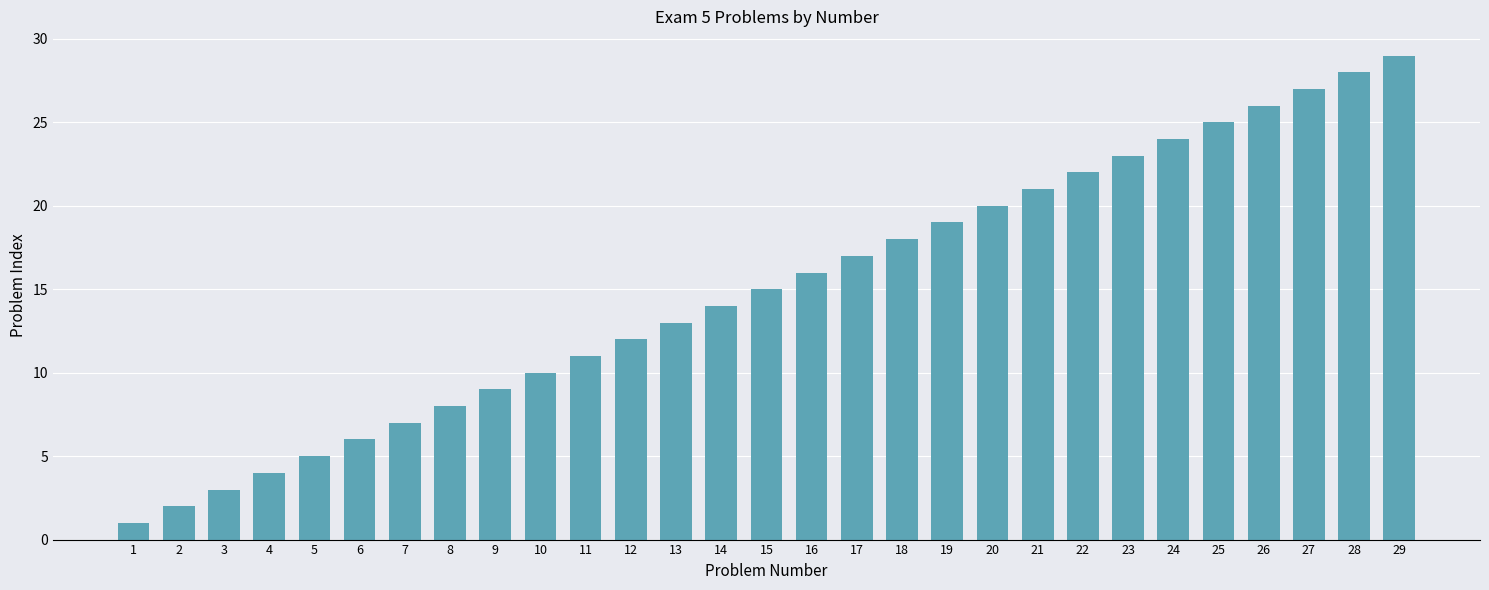

Does the chart contain stacked bars?

No